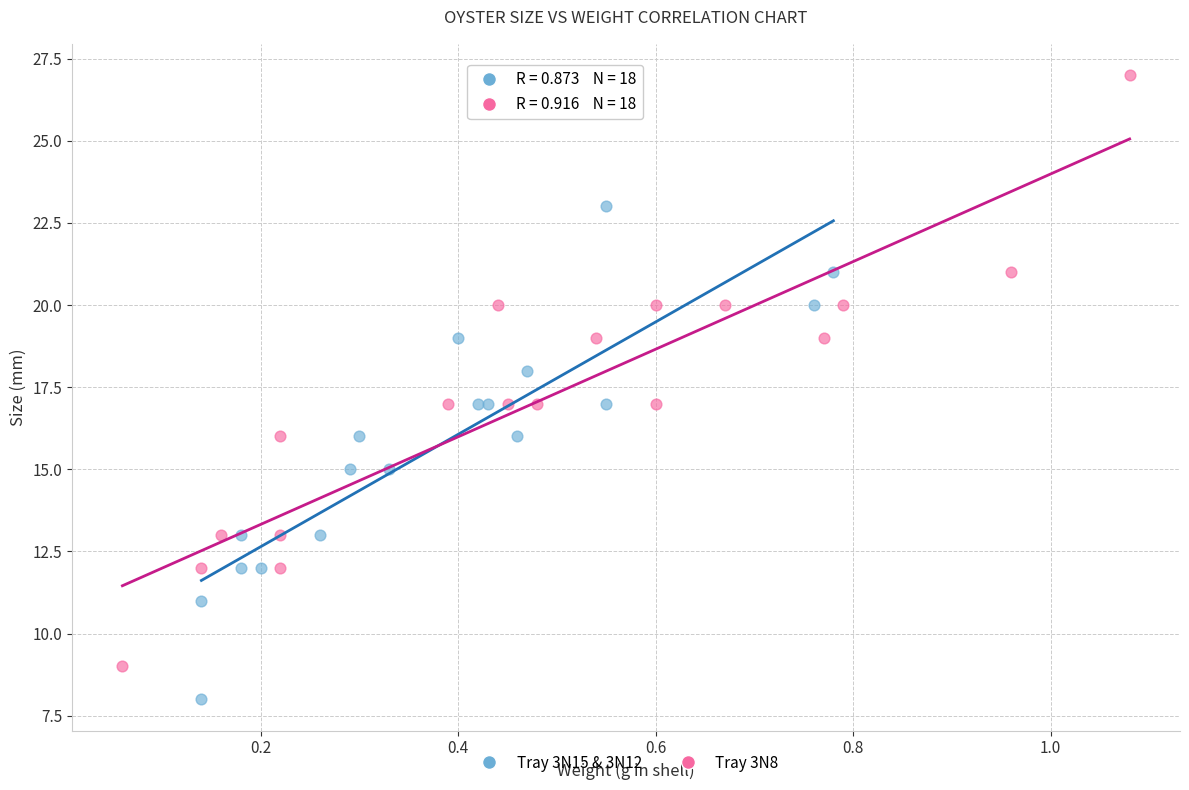

Which series reaches the maximum Y coordinate?

Tray 3N8